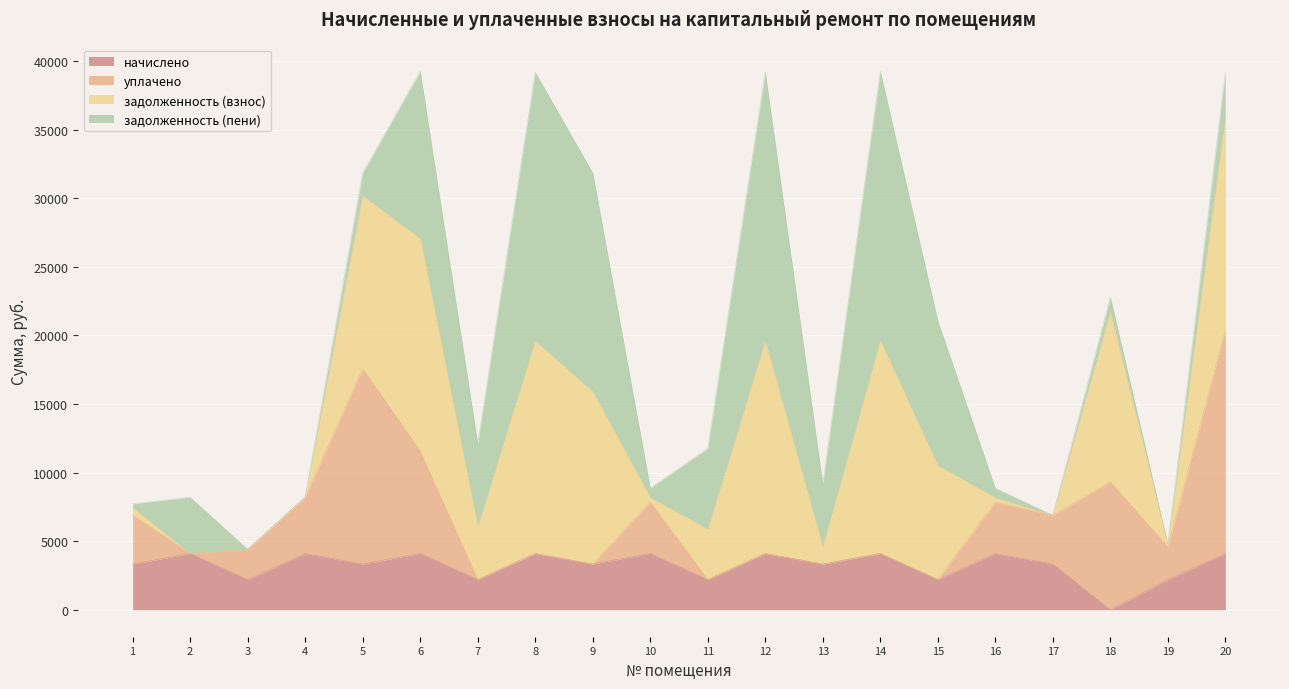

What is the highest value of the начислено series?

4109.6